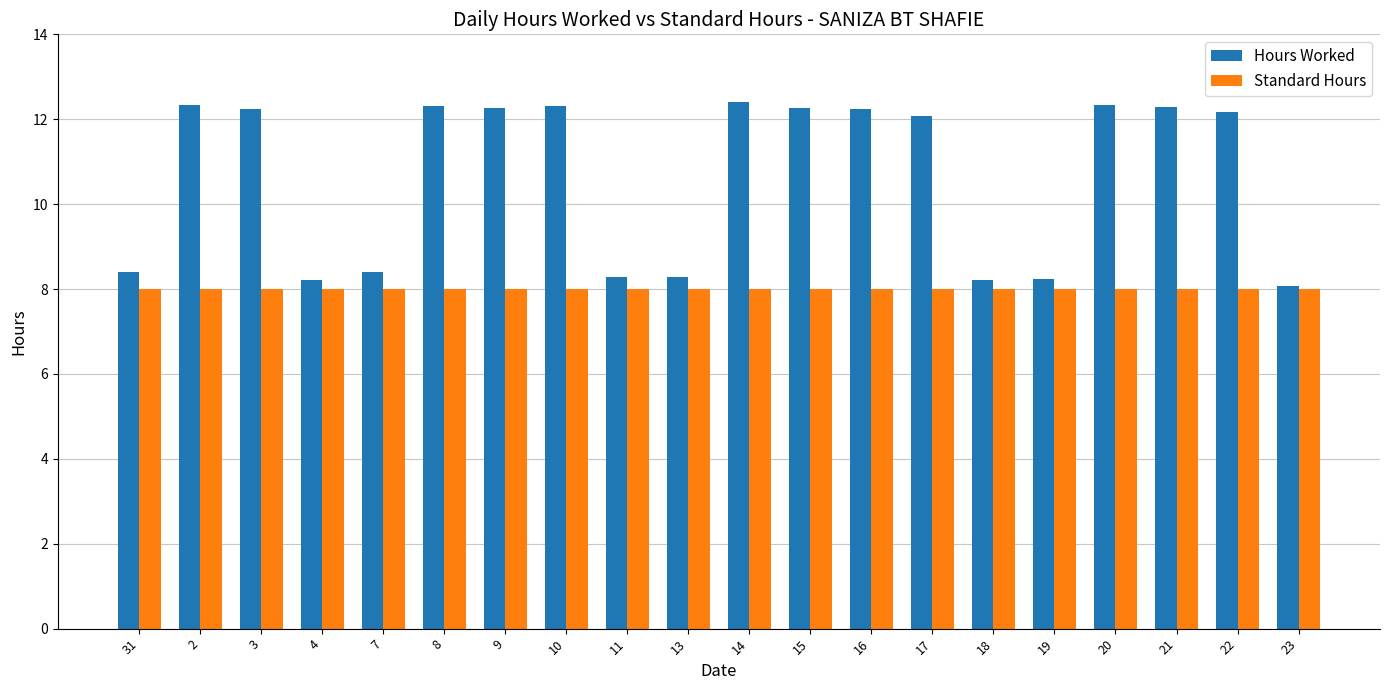

Which series has the widest spread of values?

Hours Worked